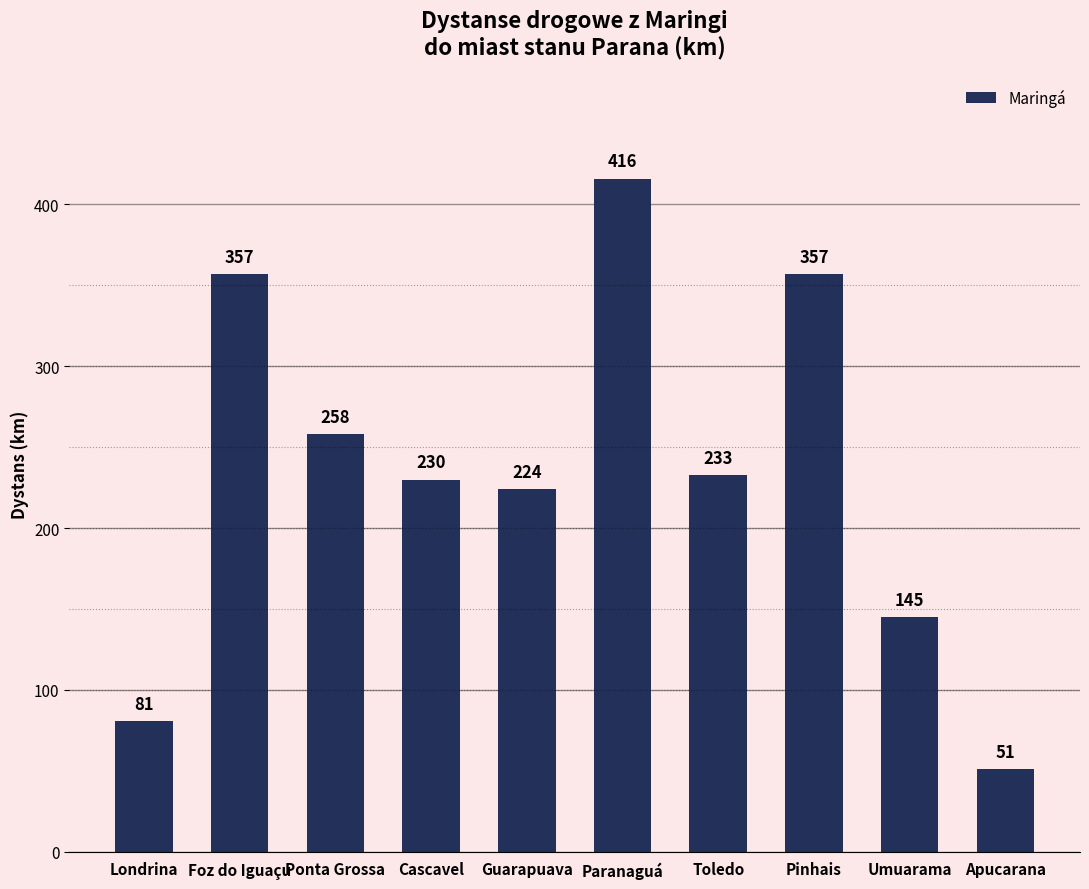

Reading left to right, what are all the values shown in this chart?

81	357	258	230	224	416	233	357	145	51